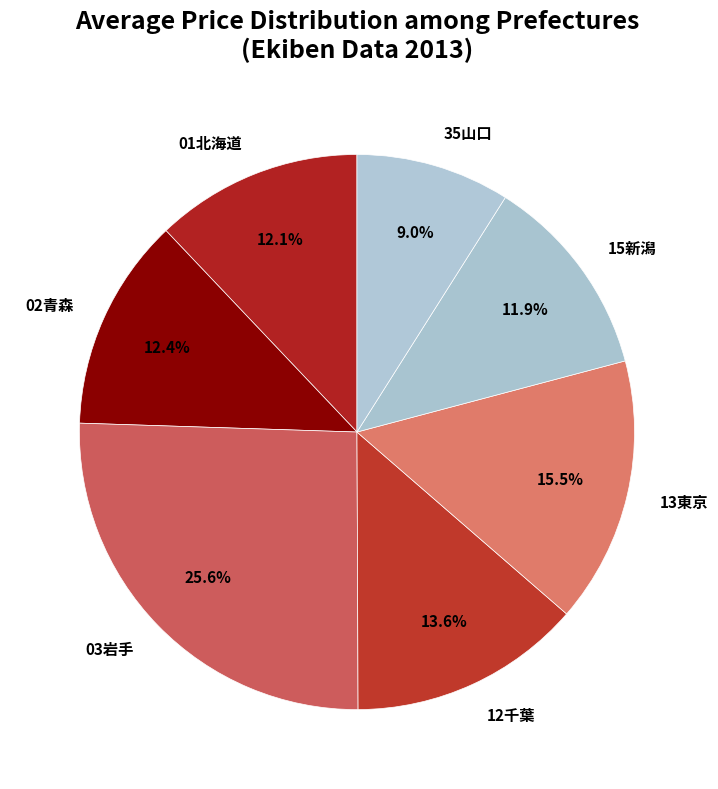

To the nearest percent, what is the combined percentage of 35山口 and 13東京?

24%